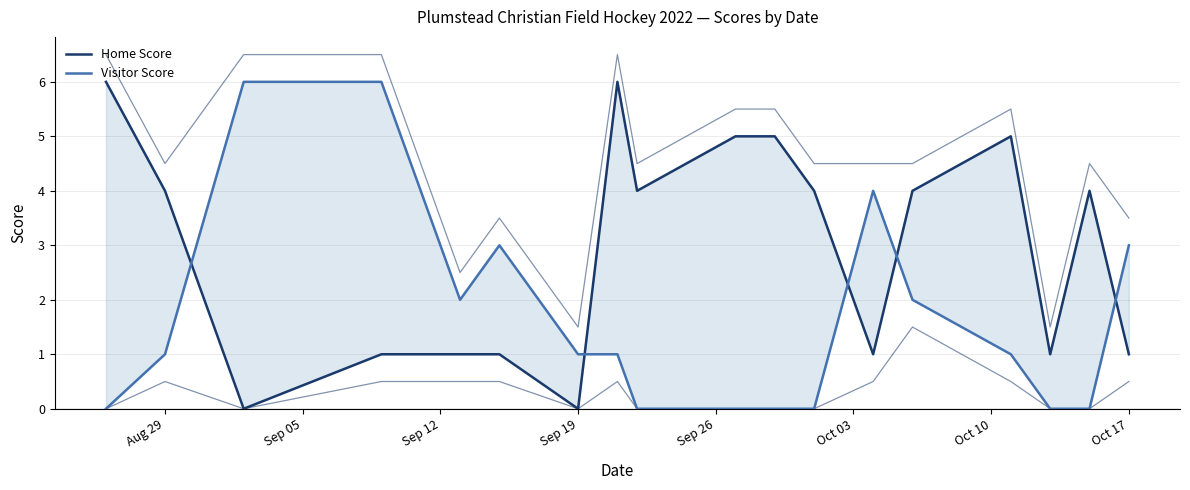

In Home Score, how many points are higher than both neighbors (excluding endpoints)?

3